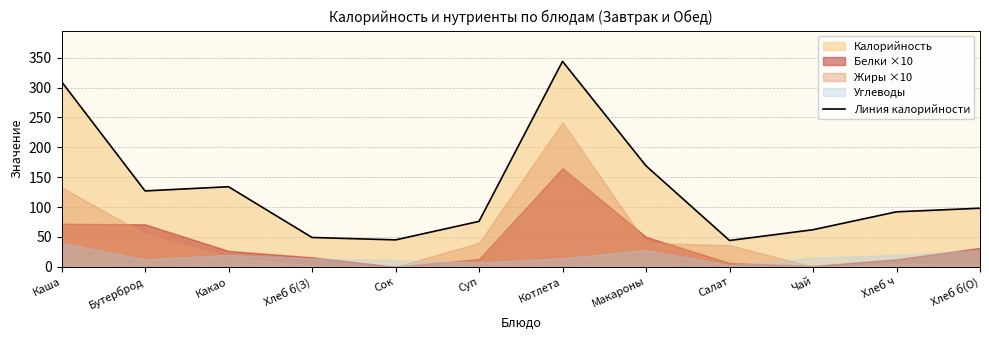

Reading left to right, list all the values displayed in this chart.

Каша=310	Бутерброд=127	Какао=134	Хлеб б(З)=49	Сок=45	Суп=76	Котлета=344	Макароны=169	Салат=44	Чай=62	Хлеб ч=92	Хлеб б(О)=98